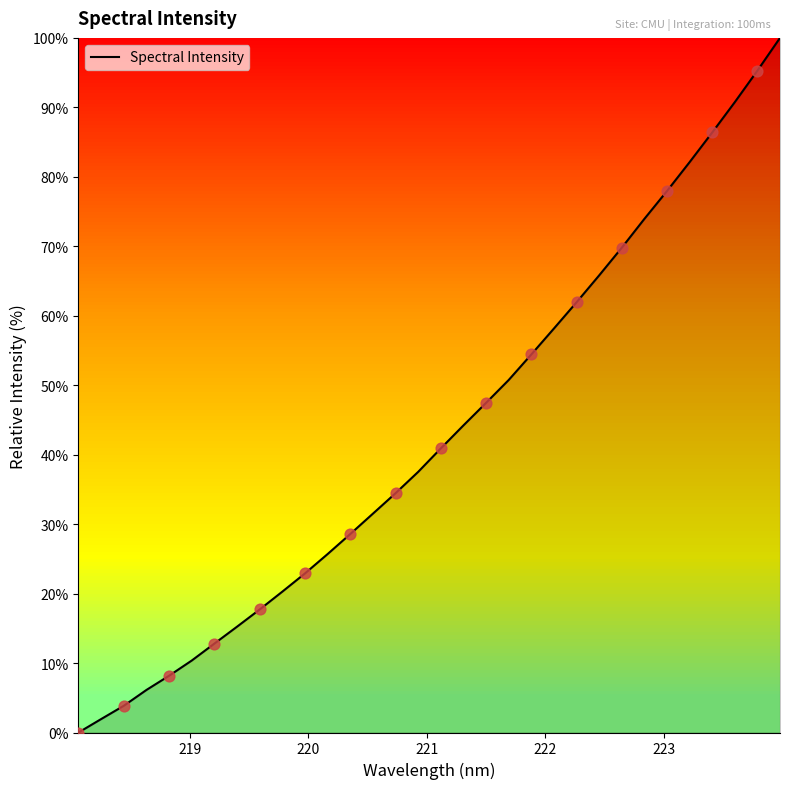

What is the greatest value displayed?

100.0